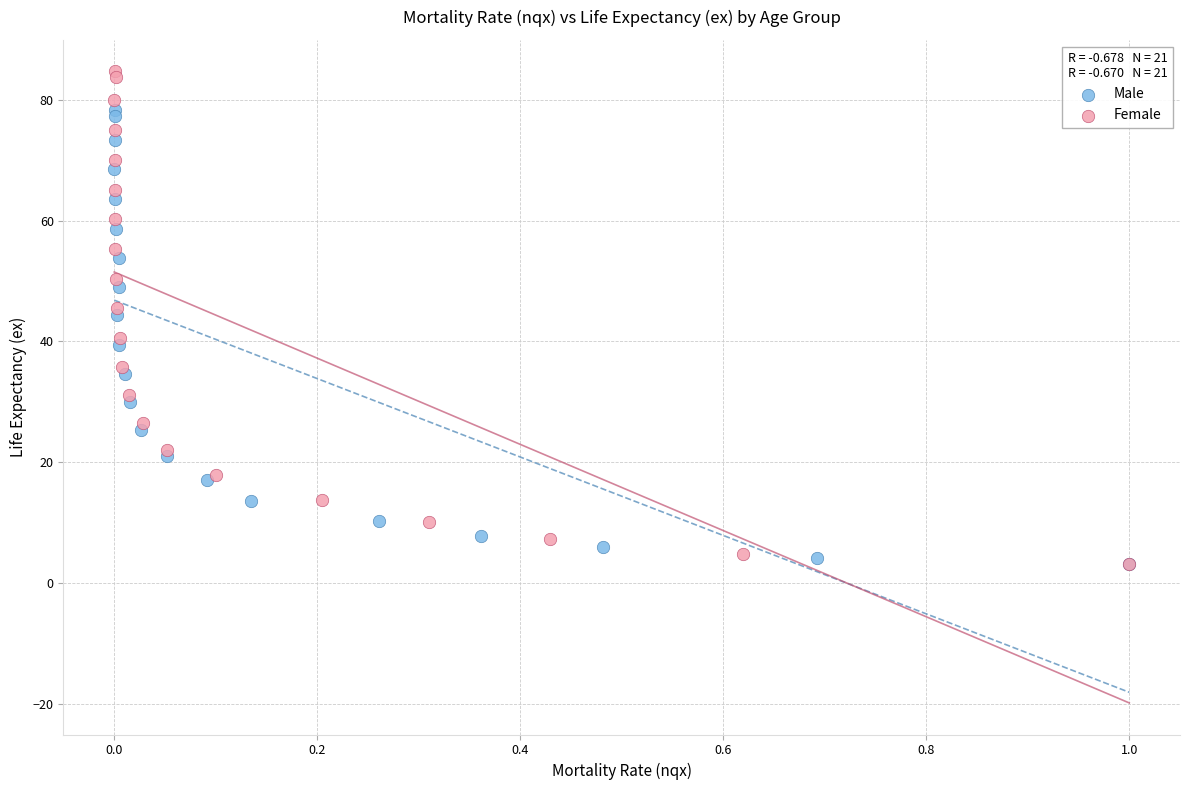

Which series contains the highest Y value?

Female